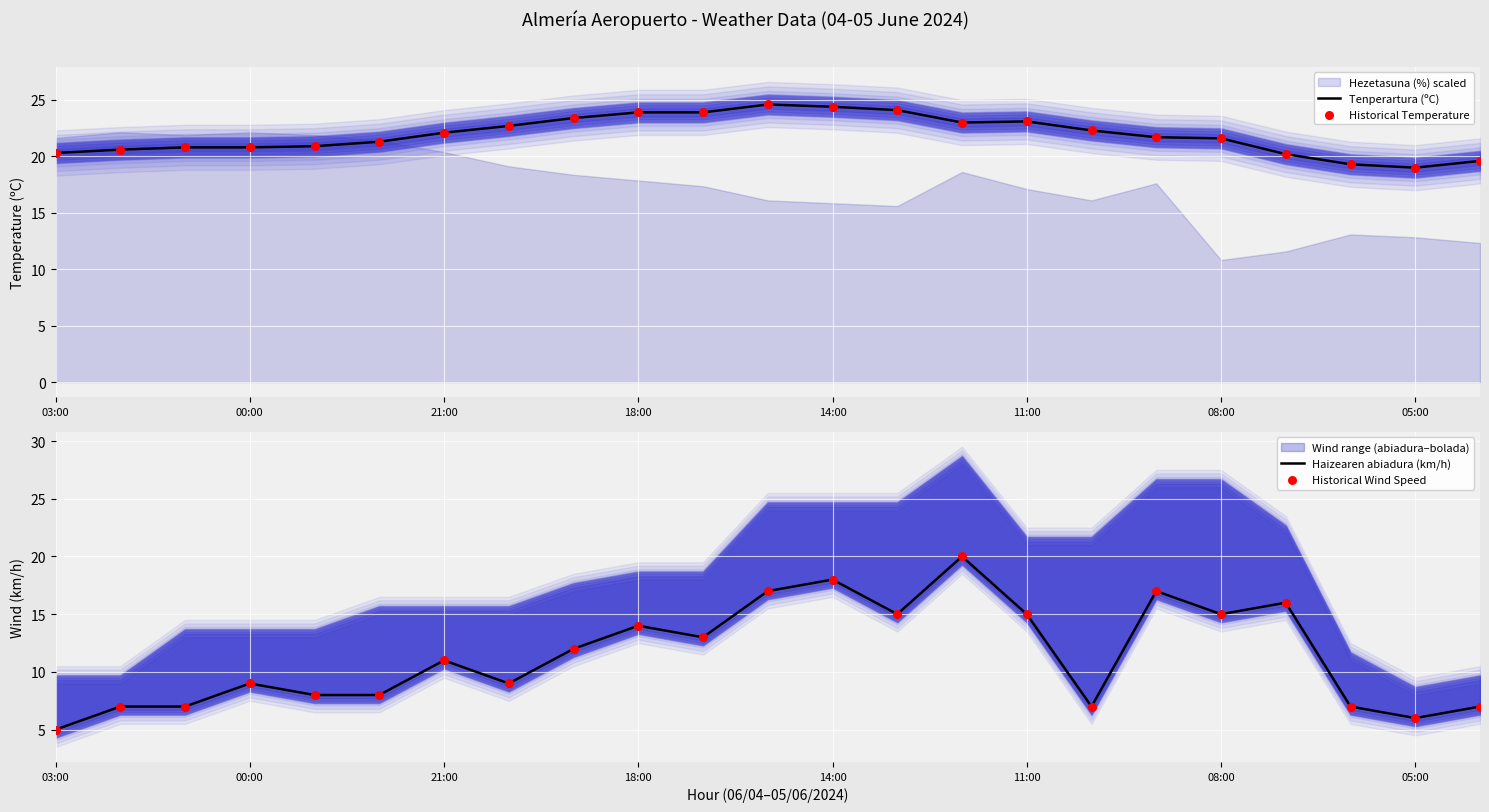

Is it true that Tenperartura (ºC) equals 11.5 at 05:00?

False